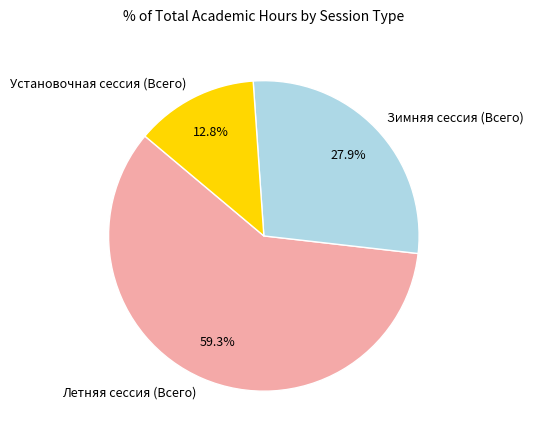

What is the ratio of the value at Зимняя сессия (Всего) to the value at Установочная сессия (Всего)?

2.2